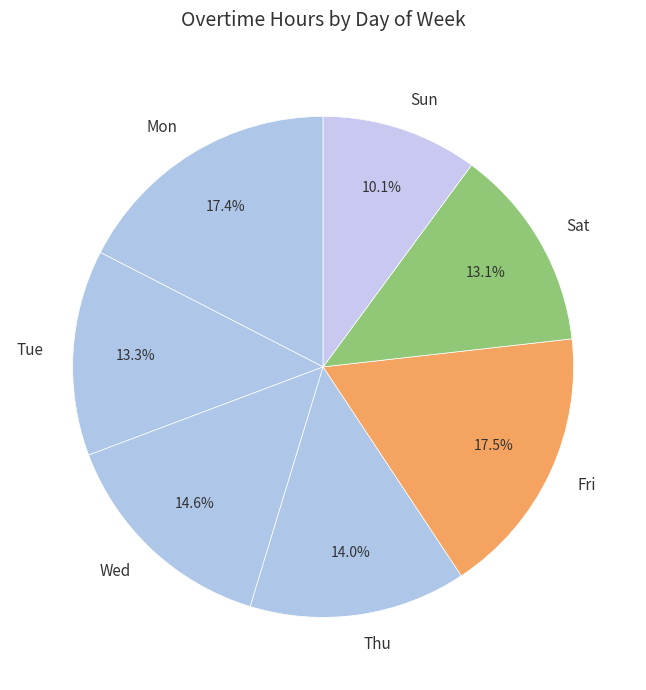

Does Sat represent more than half of the total?

No